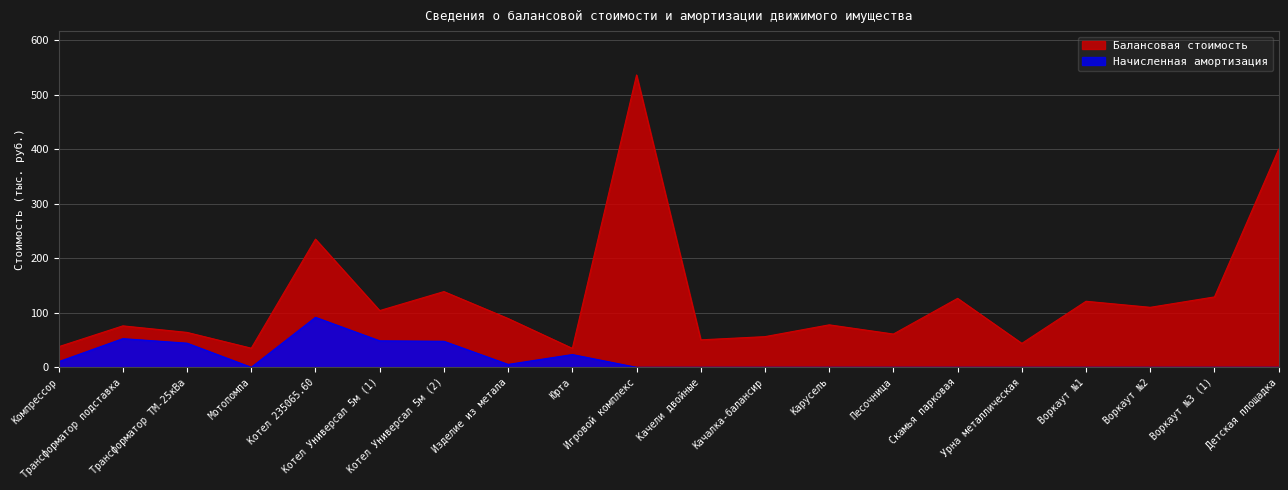

List the series in order of their peak value, lowest first.

Начисленная амортизация, Балансовая стоимость